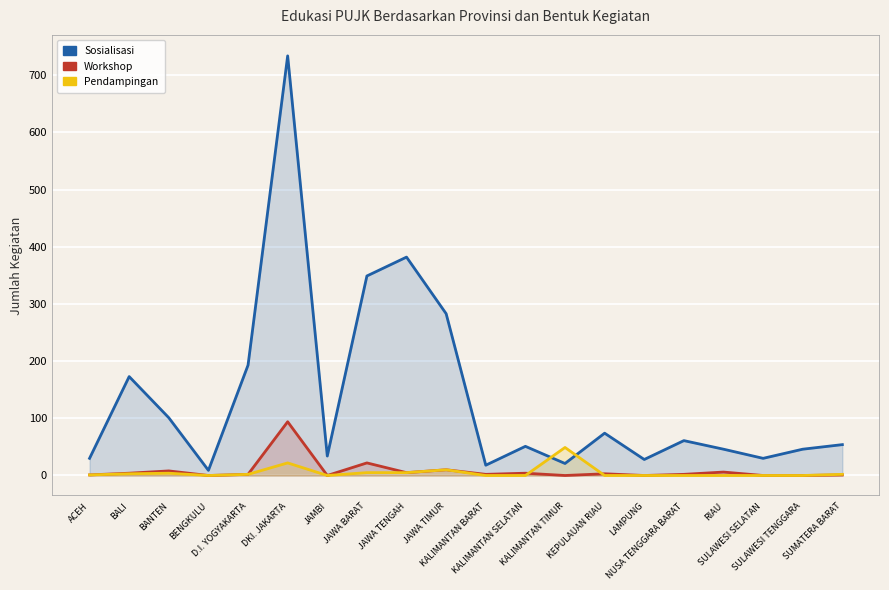

Reading left to right, transcribe all the data shown in this chart.

Sosialisasi: ACEH=30	BALI=173	BANTEN=101	BENGKULU=9	D.I. YOGYAKARTA=193	DKI. JAKARTA=734	JAMBI=34	JAWA BARAT=349	JAWA TENGAH=382	JAWA TIMUR=283	KALIMANTAN BARAT=18	KALIMANTAN SELATAN=51	KALIMANTAN TIMUR=21	KEPULAUAN RIAU=74	LAMPUNG=28	NUSA TENGGARA BARAT=61	RIAU=46	SULAWESI SELATAN=30	SULAWESI TENGGARA=46	SUMATERA BARAT=54
Workshop: ACEH=1	BALI=4	BANTEN=8	BENGKULU=0	D.I. YOGYAKARTA=2	DKI. JAKARTA=94	JAMBI=0	JAWA BARAT=22	JAWA TENGAH=5	JAWA TIMUR=10	KALIMANTAN BARAT=2	KALIMANTAN SELATAN=4	KALIMANTAN TIMUR=0	KEPULAUAN RIAU=3	LAMPUNG=0	NUSA TENGGARA BARAT=2	RIAU=6	SULAWESI SELATAN=0	SULAWESI TENGGARA=0	SUMATERA BARAT=1
Pendampingan: ACEH=1	BALI=3	BANTEN=4	BENGKULU=0	D.I. YOGYAKARTA=2	DKI. JAKARTA=22	JAMBI=0	JAWA BARAT=5	JAWA TENGAH=5	JAWA TIMUR=10	KALIMANTAN BARAT=0	KALIMANTAN SELATAN=0	KALIMANTAN TIMUR=49	KEPULAUAN RIAU=0	LAMPUNG=0	NUSA TENGGARA BARAT=0	RIAU=0	SULAWESI SELATAN=0	SULAWESI TENGGARA=0	SUMATERA BARAT=2